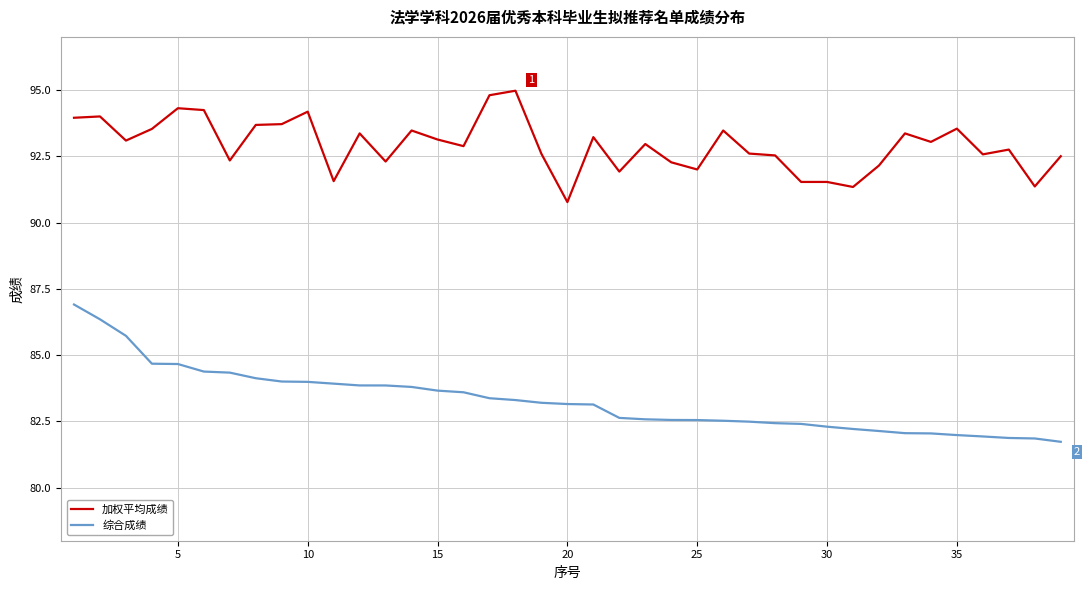

Rank the series by their maximum value, from lowest to highest.

综合成绩, 加权平均成绩